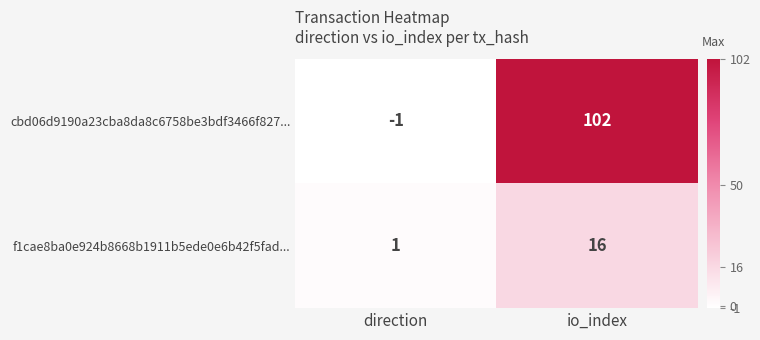

Which series has the largest total across all categories?

cbd06d9190a23cba8da8c6758be3bdf3466f827...